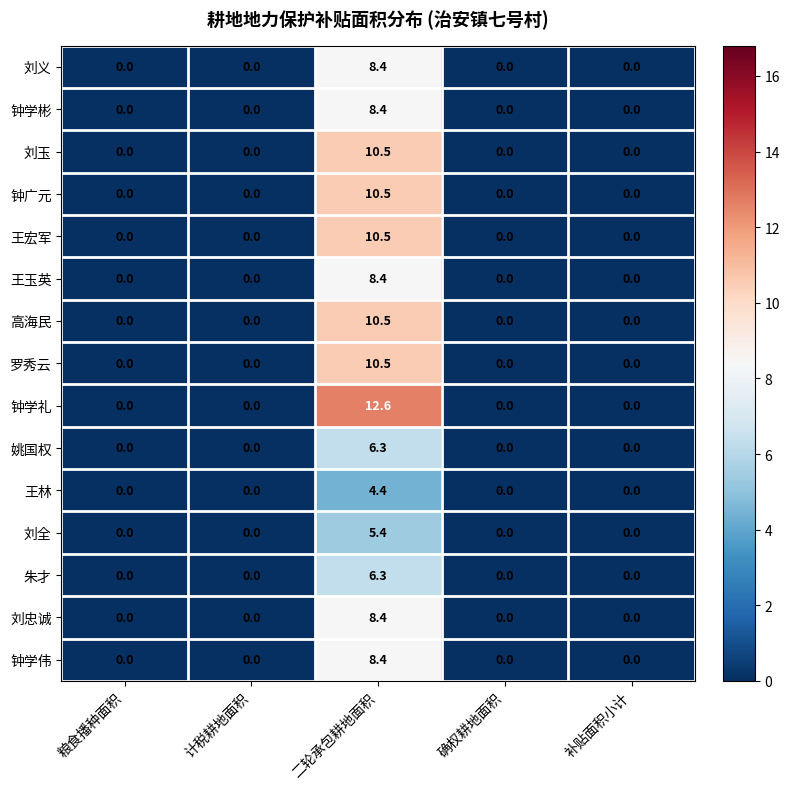

Read the 王宏军 value at 二轮承包耕地面积.

10.5